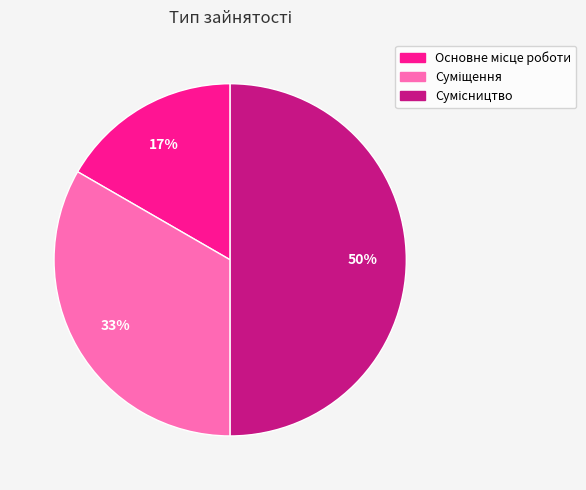

To the nearest percent, what is the average slice percentage?

33%